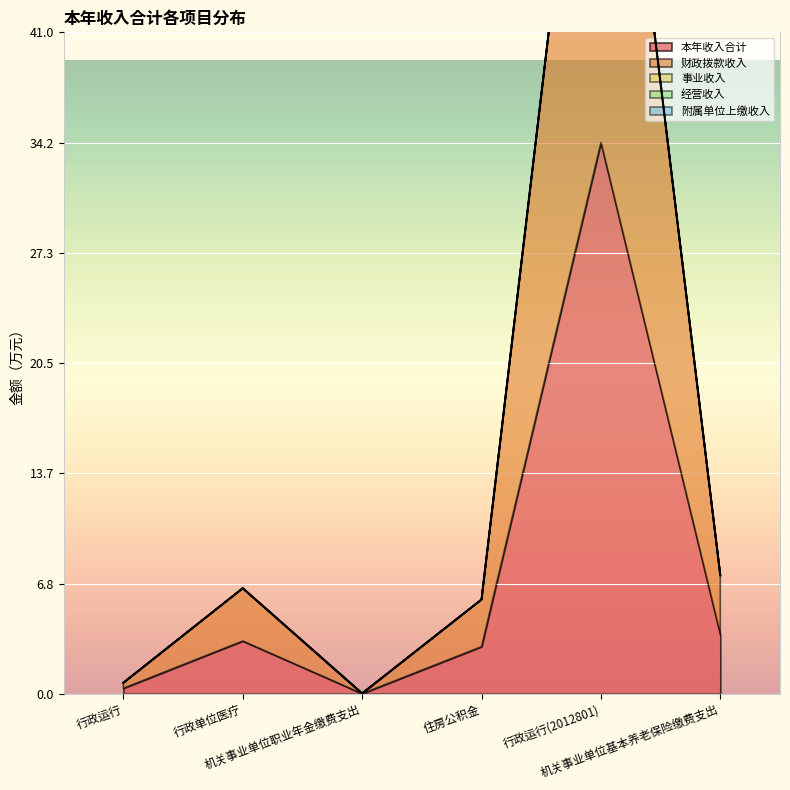

The value of 事业收入 at 机关事业单位职业年金缴费支出 is 0.0. True or false?

True